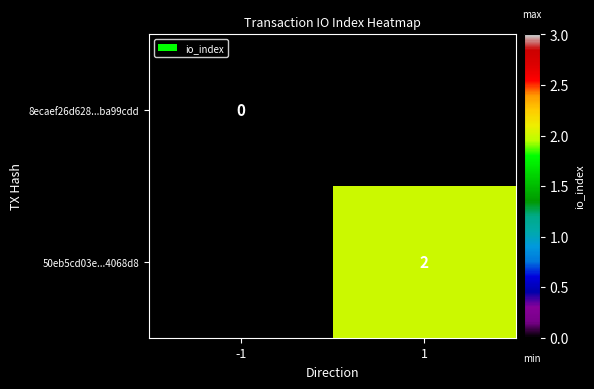

What is the maximum value shown in the chart?

2.0